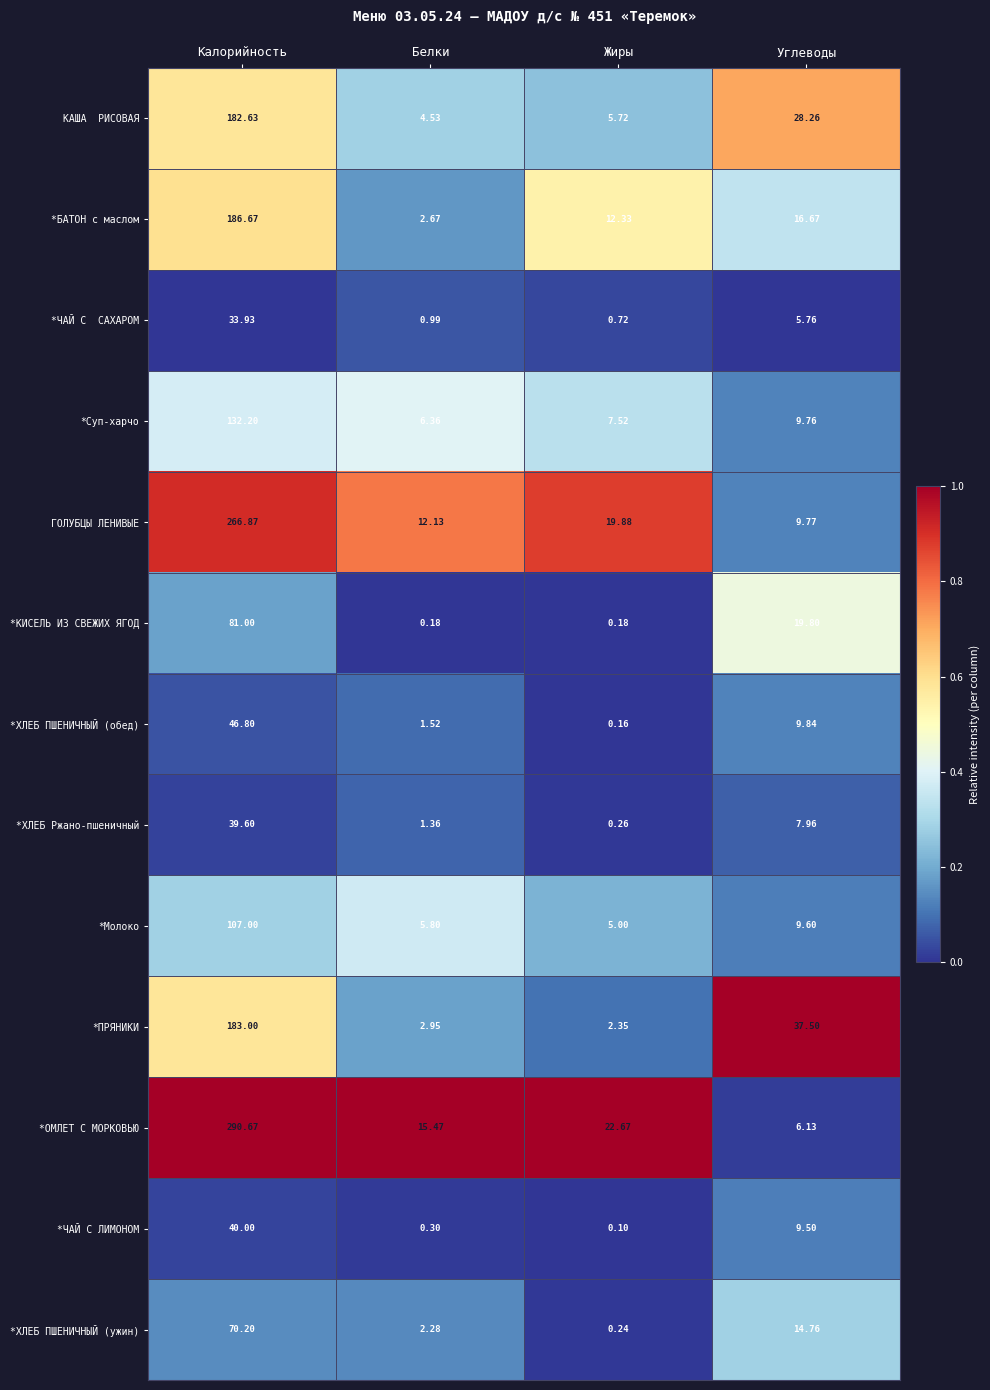

Which category has the highest value across all series?

Калорийность